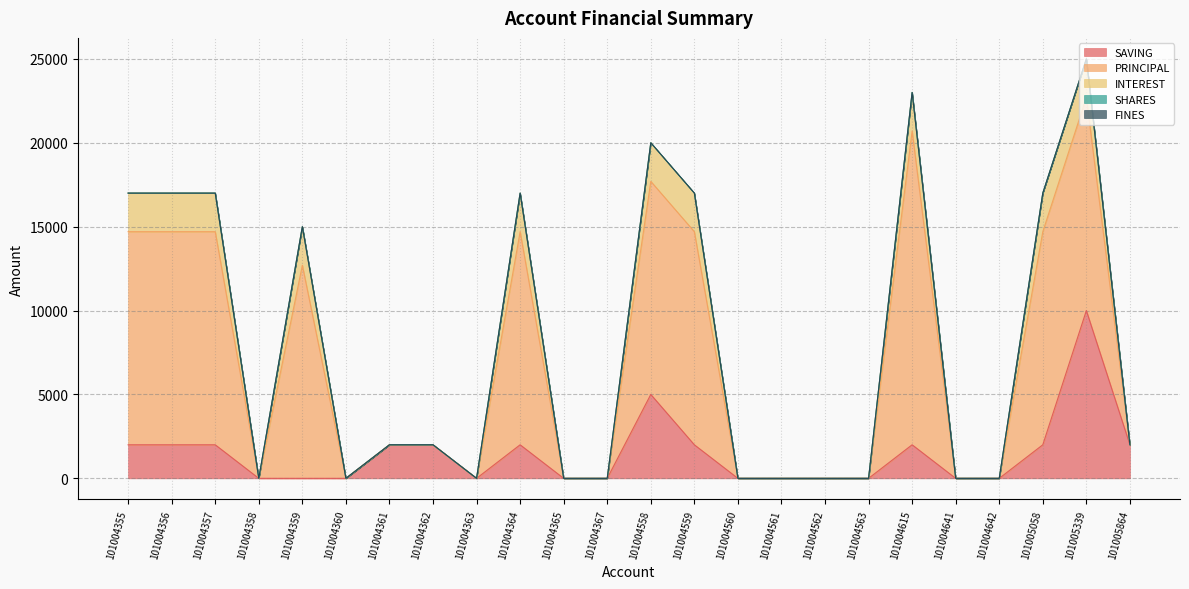

How many values in the SAVING series are below 2000?

12